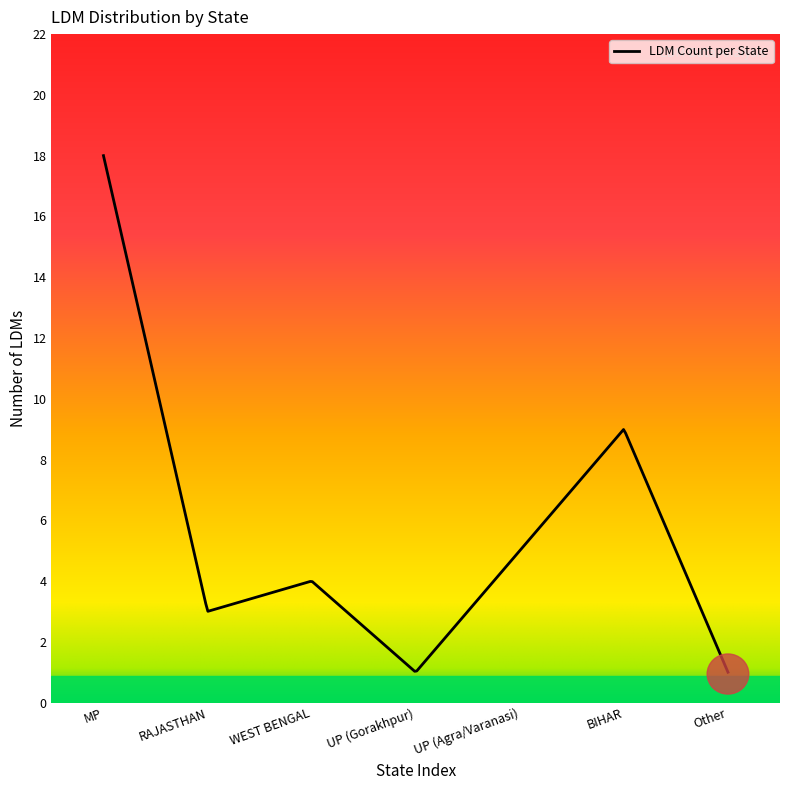

What is the minimum value shown in the chart?

1.0